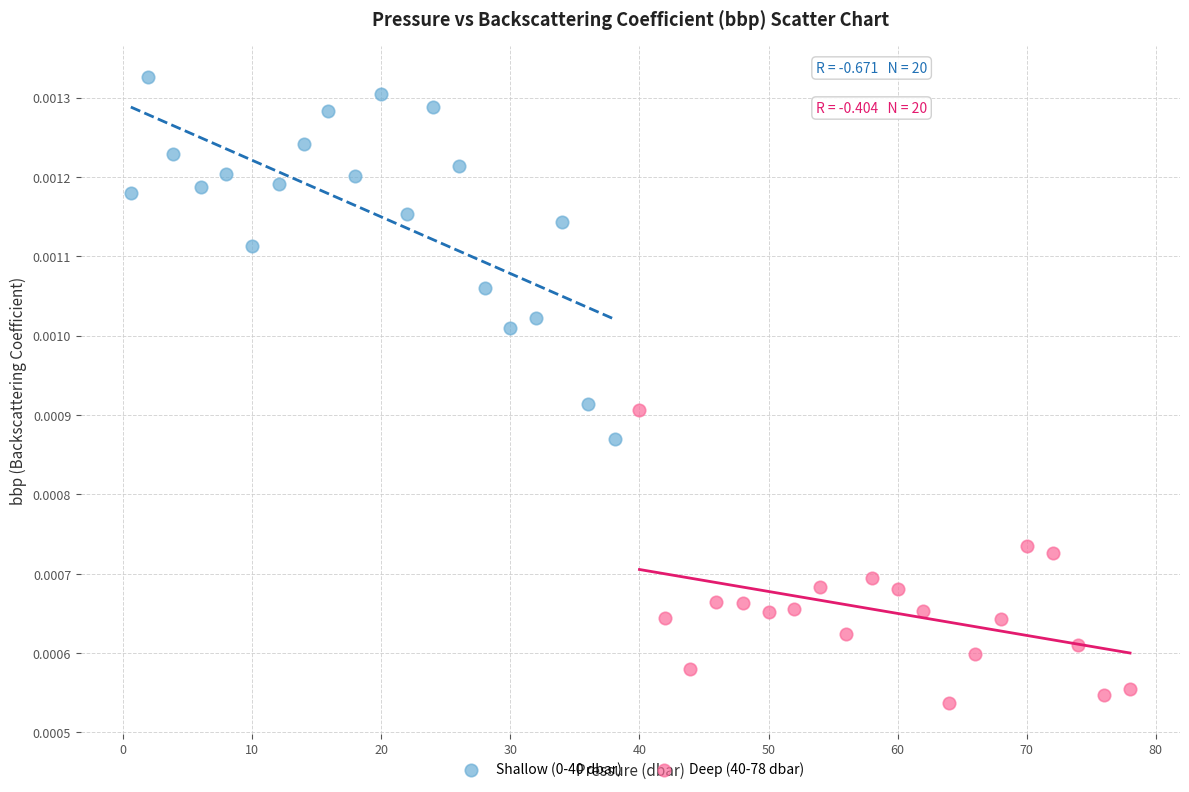

Which series contains the lowest Y value?

Deep (40-78 dbar)